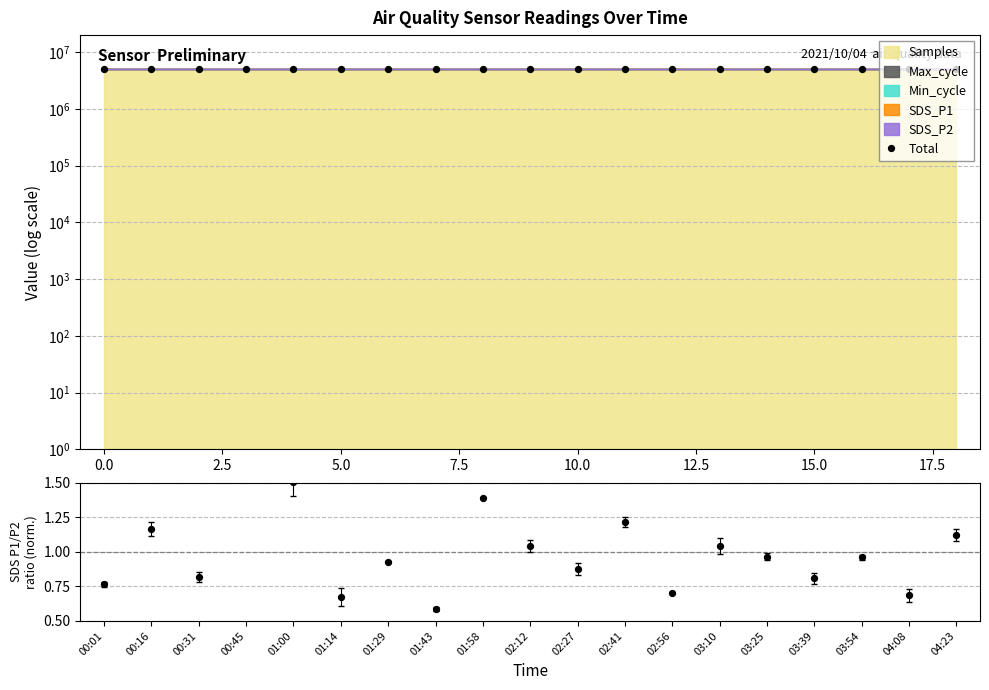

Which series has the widest spread of Y values?

Total